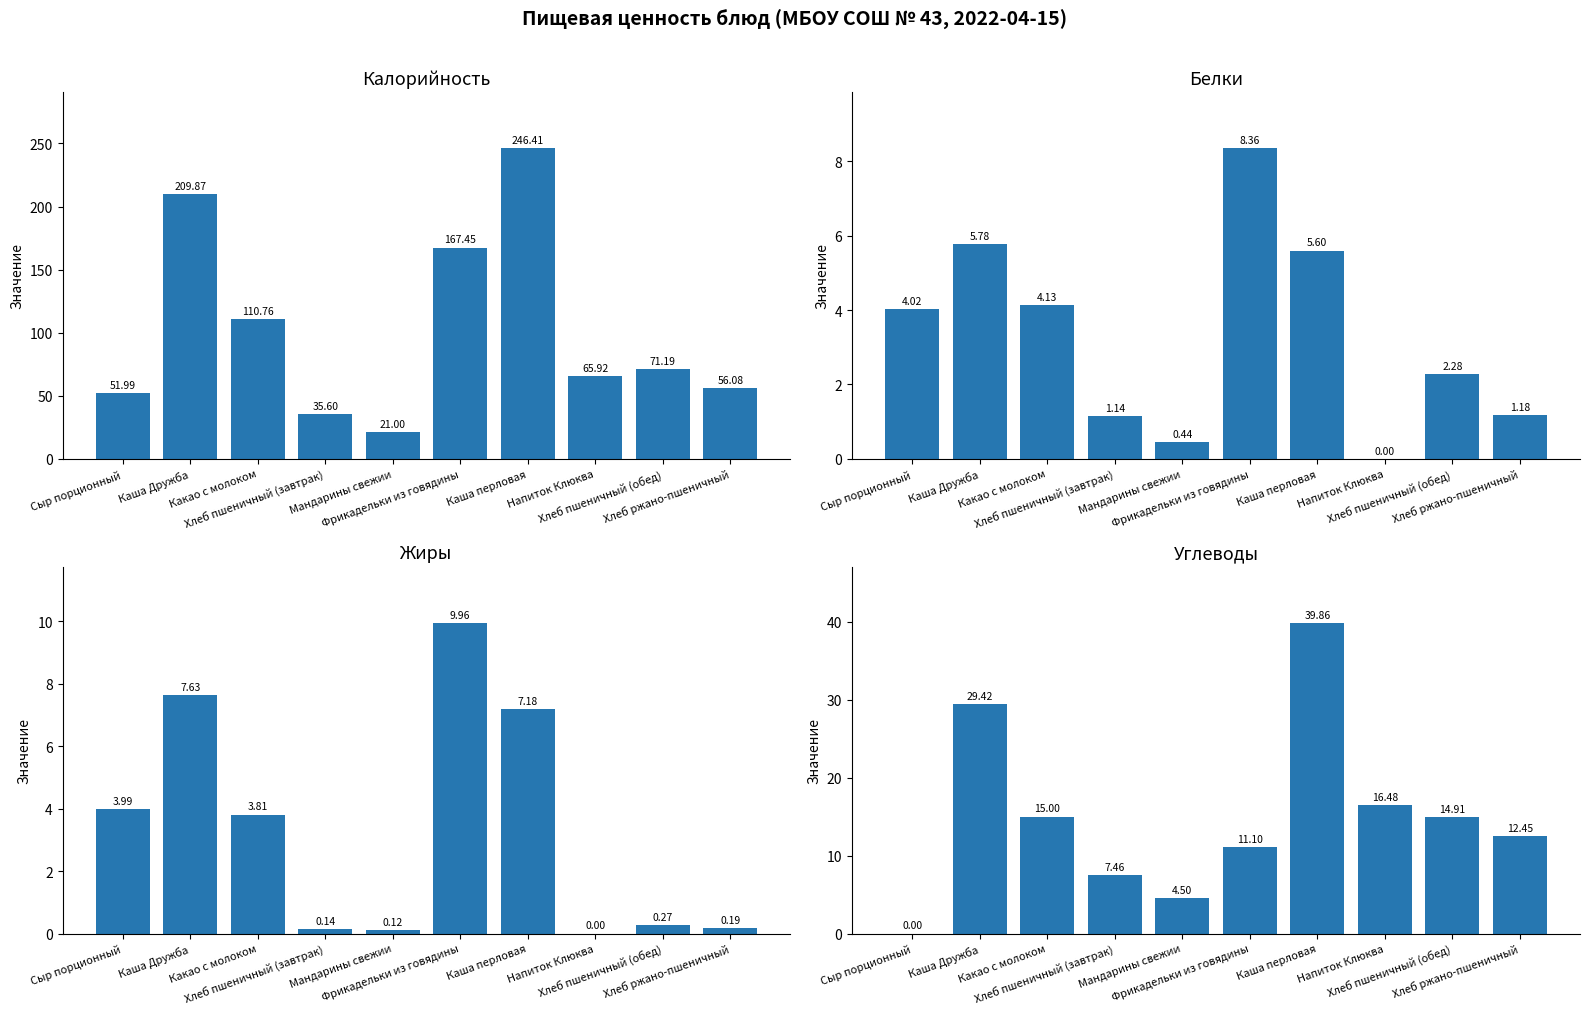

Reading left to right, list all the values displayed in this chart.

Калорийность: Сыр порционный=52.0	Каша Дружба=209.9	Какао с молоком=110.8	Хлеб пшеничный (завтрак)=35.6	Мандарины свежии=21.0	Фрикадельки из говядины=167.4	Каша перловая=246.4	Напиток Клюква=65.9	Хлеб пшеничный (обед)=71.2	Хлеб ржано-пшеничный=56.1
Белки: Сыр порционный=4.0	Каша Дружба=5.8	Какао с молоком=4.1	Хлеб пшеничный (завтрак)=1.1	Мандарины свежии=0.4	Фрикадельки из говядины=8.4	Каша перловая=5.6	Напиток Клюква=0.0	Хлеб пшеничный (обед)=2.3	Хлеб ржано-пшеничный=1.2
Жиры: Сыр порционный=4.0	Каша Дружба=7.6	Какао с молоком=3.8	Хлеб пшеничный (завтрак)=0.1	Мандарины свежии=0.1	Фрикадельки из говядины=10.0	Каша перловая=7.2	Напиток Клюква=0.0	Хлеб пшеничный (обед)=0.3	Хлеб ржано-пшеничный=0.2
Углеводы: Сыр порционный=0.0	Каша Дружба=29.4	Какао с молоком=15.0	Хлеб пшеничный (завтрак)=7.5	Мандарины свежии=4.5	Фрикадельки из говядины=11.1	Каша перловая=39.9	Напиток Клюква=16.5	Хлеб пшеничный (обед)=14.9	Хлеб ржано-пшеничный=12.4